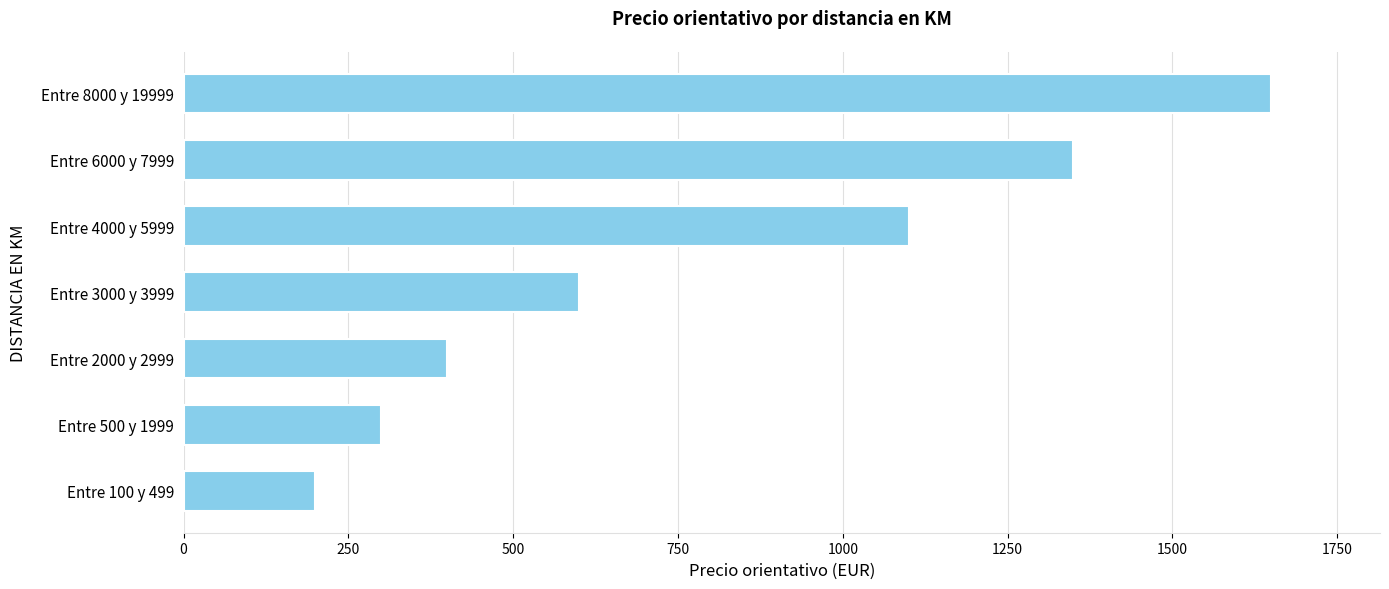

Reading top to bottom, what are all the values shown in this chart?

1650	1350	1100	600	400	300	200